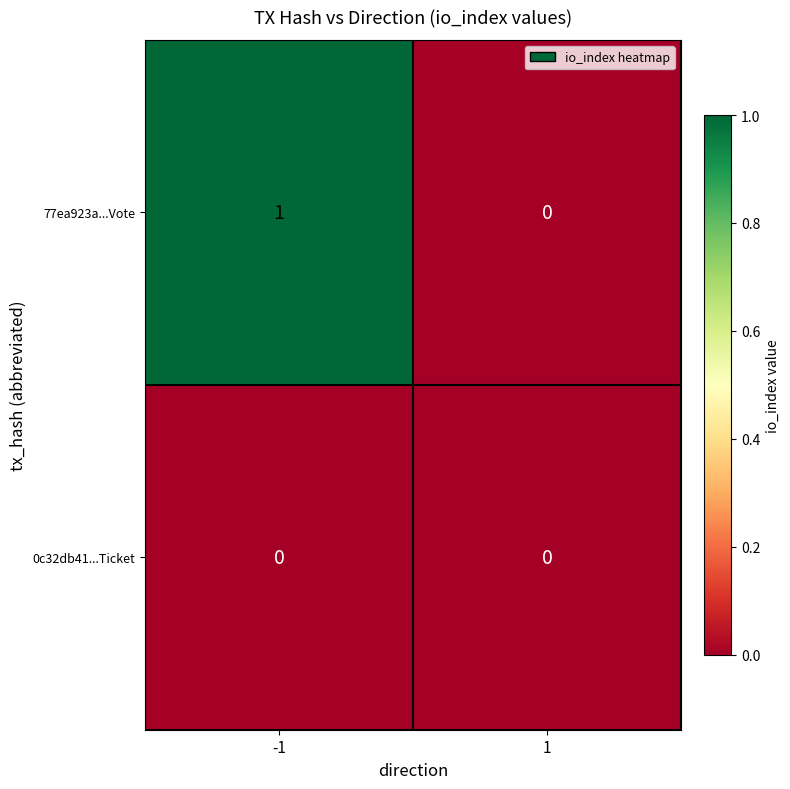

The 0c32db41...Ticket series shows 0 at 1. True or false?

True